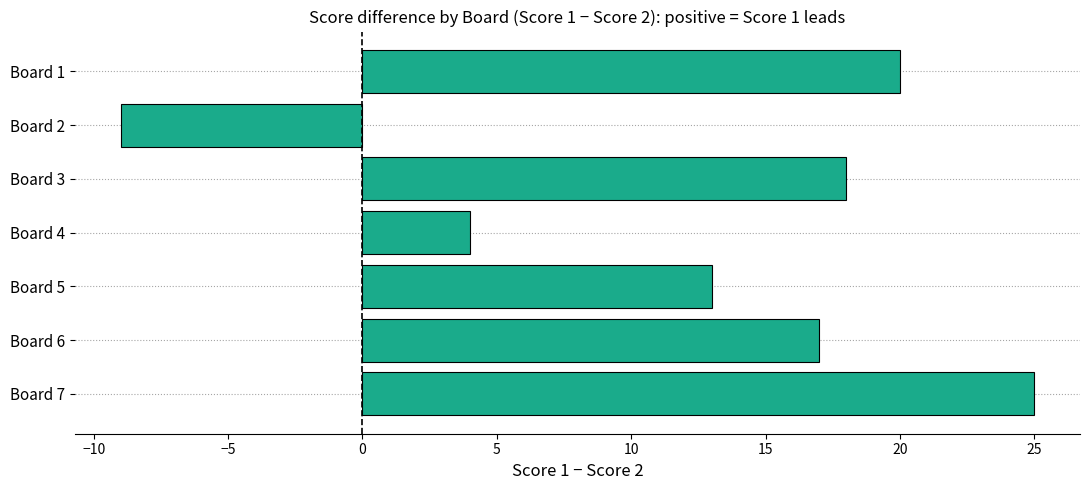

What is the value of the 7th bar from the top?

25